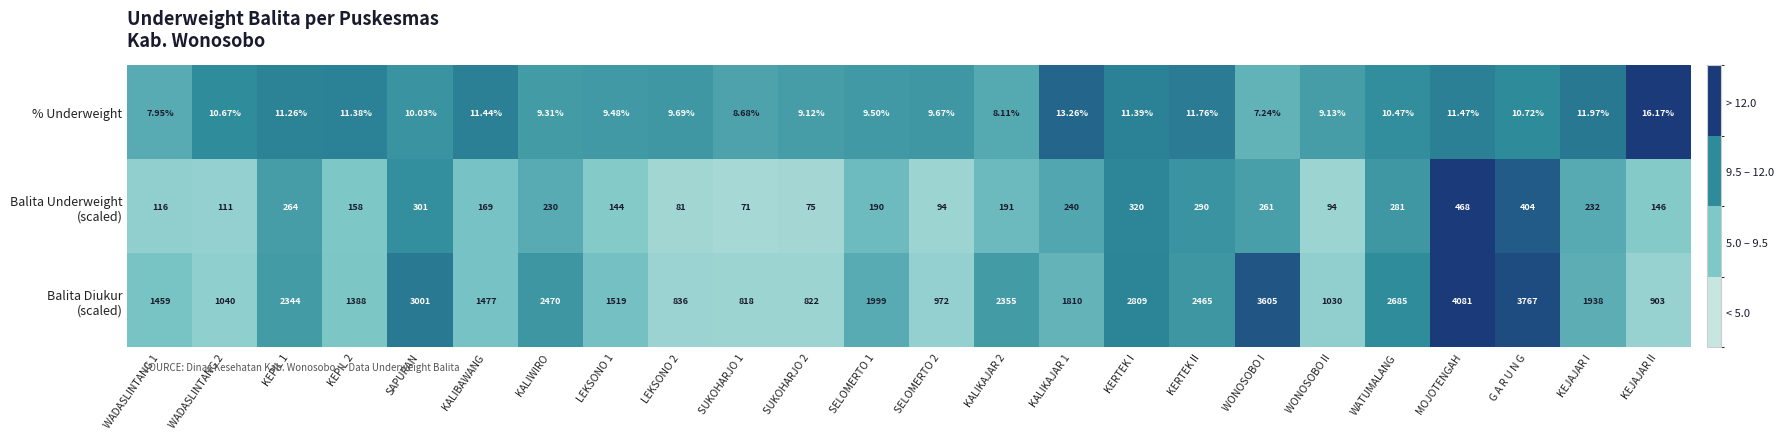

At which category is the sum across all series the highest?

MOJOTENGAH